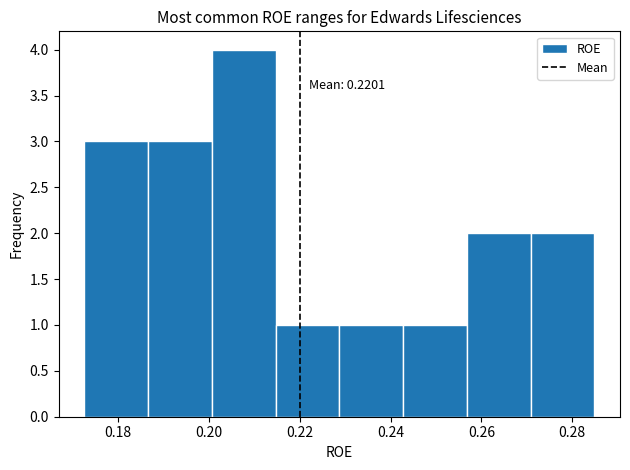

Over which range of the x-axis is the bar tallest?

0.200 to 0.214